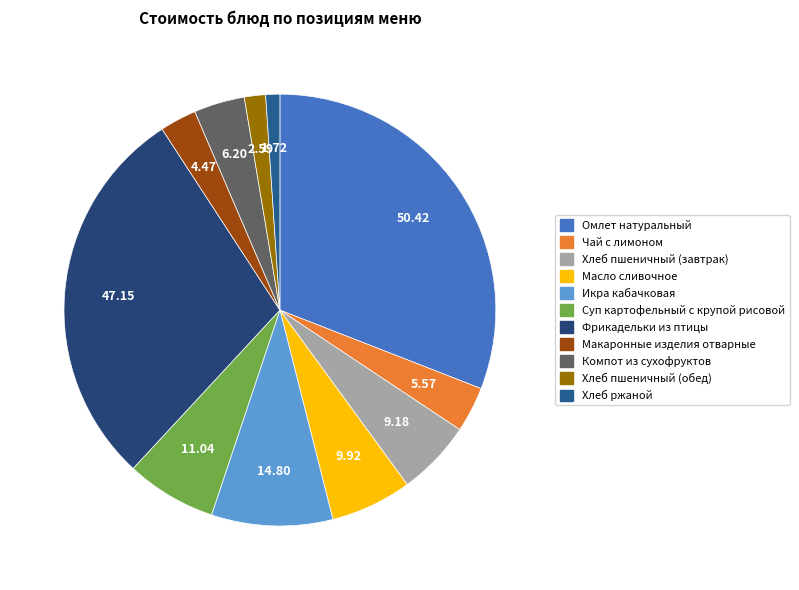

Combined, what portion of the pie is Хлеб ржаной and Компот из сухофруктов?

4.9%